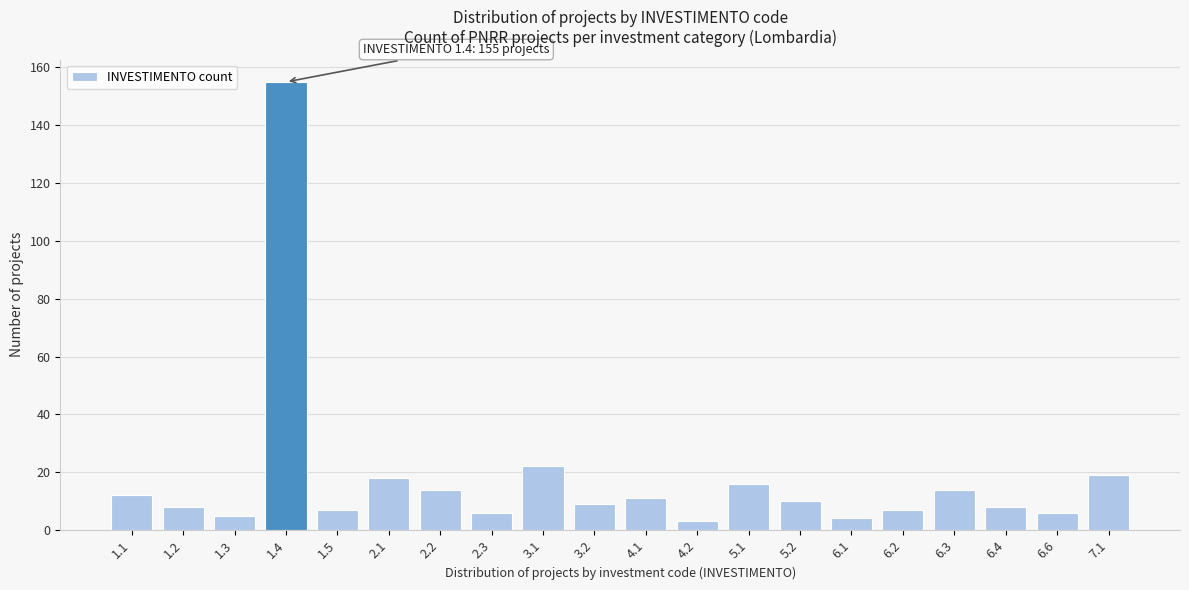

Reading left to right, what are all the values shown in this chart?

1.1=12	1.2=8	1.3=5	1.4=155	1.5=7	2.1=18	2.2=14	2.3=6	3.1=22	3.2=9	4.1=11	4.2=3	5.1=16	5.2=10	6.1=4	6.2=7	6.3=14	6.4=8	6.6=6	7.1=19